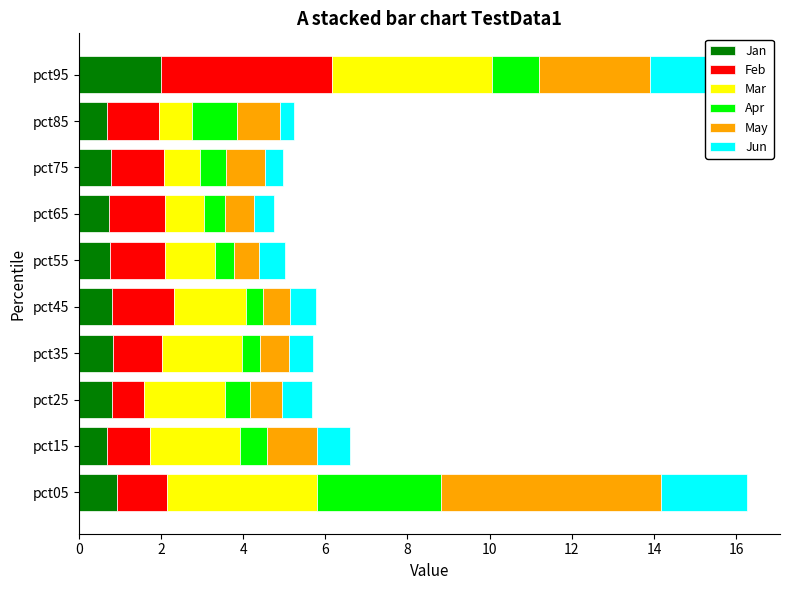

What are all the series names shown in the legend?

Jan, Feb, Mar, Apr, May, Jun